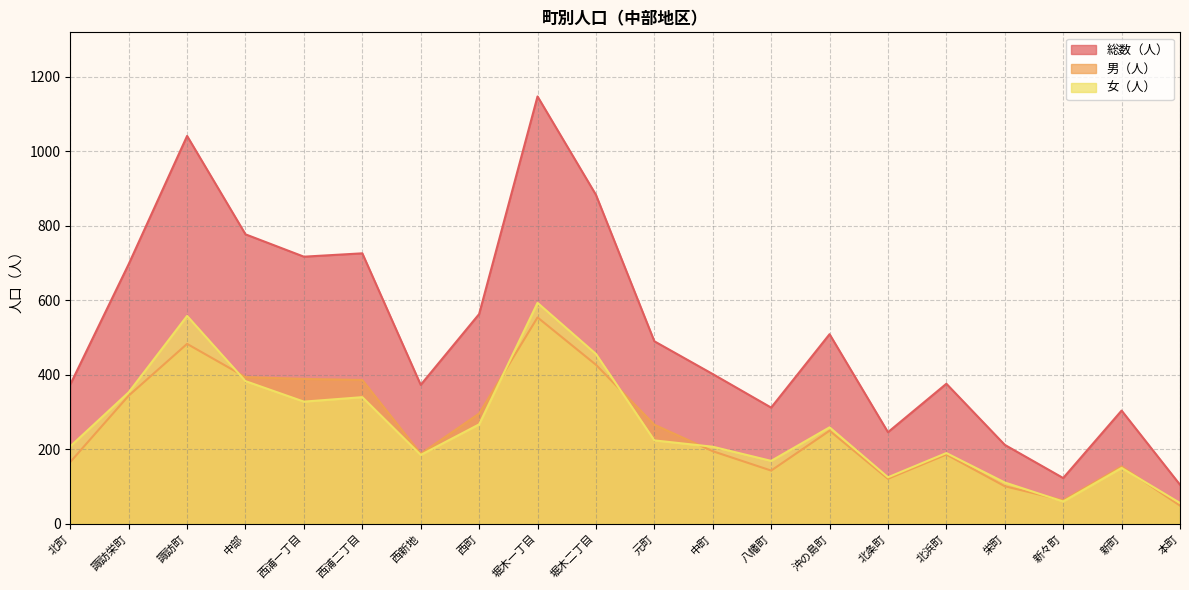

True or false: 男（人） has a value of 191 at 諏訪町.

False